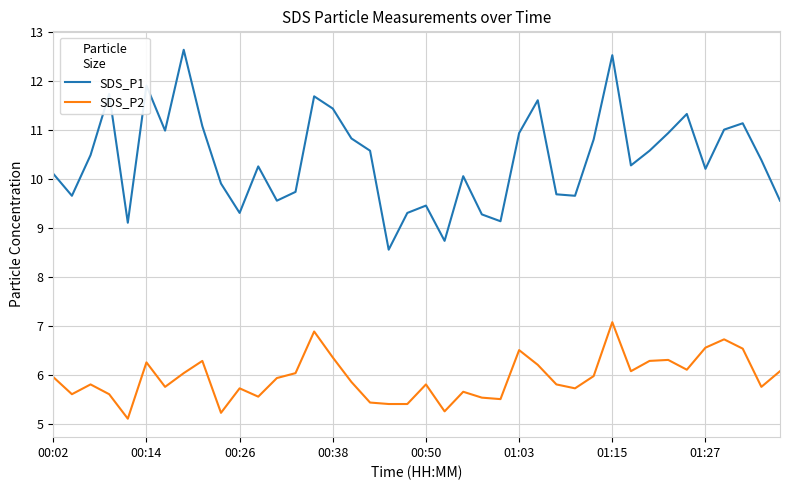

True or false: SDS_P2 and SDS_P1 intersect in this chart.

False